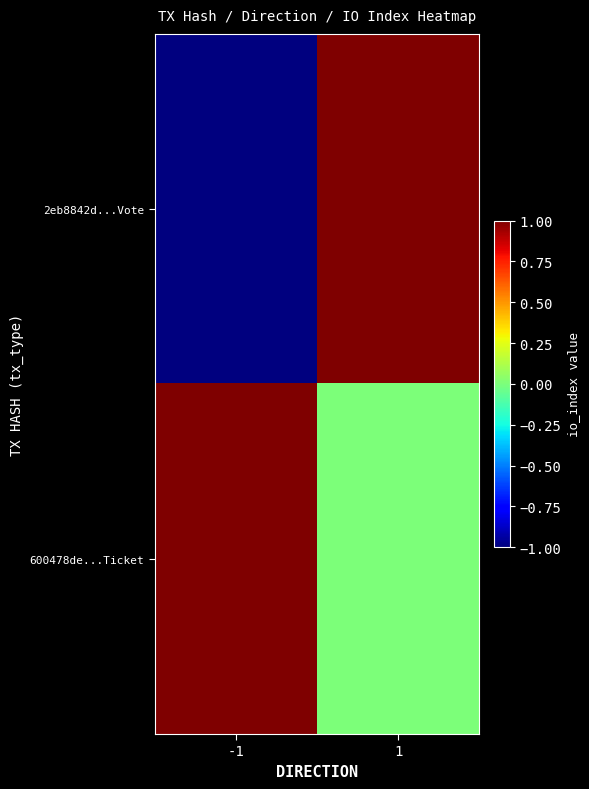

List the series in order of their peak value, lowest first.

2eb8842d...Vote, 600478de...Ticket